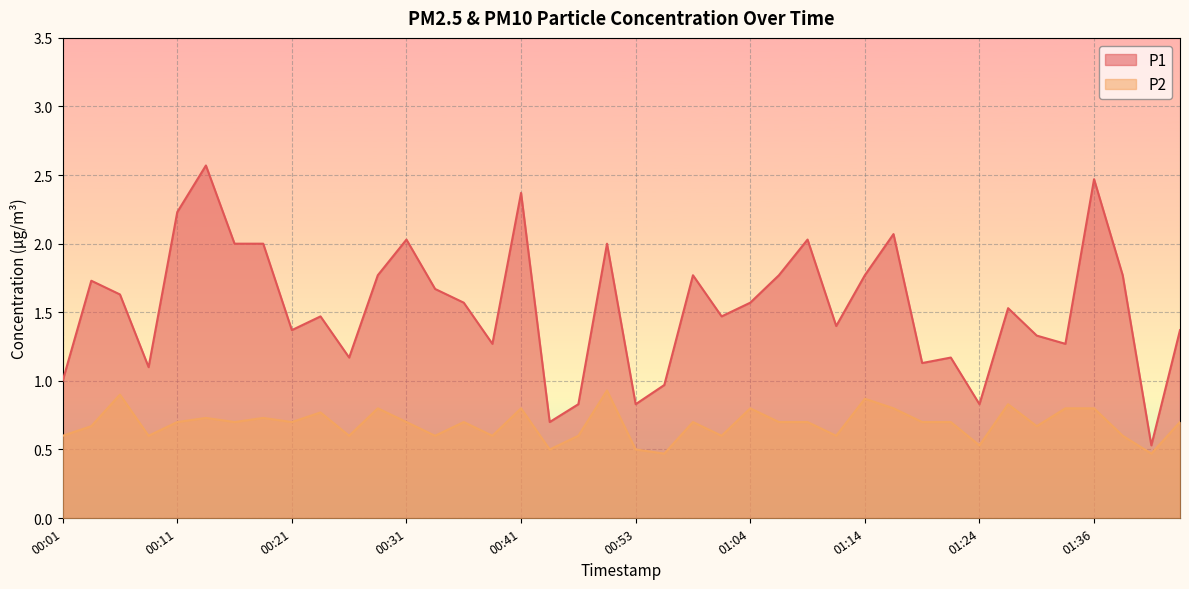

At which category does P1 reach its first local peak?

00:04